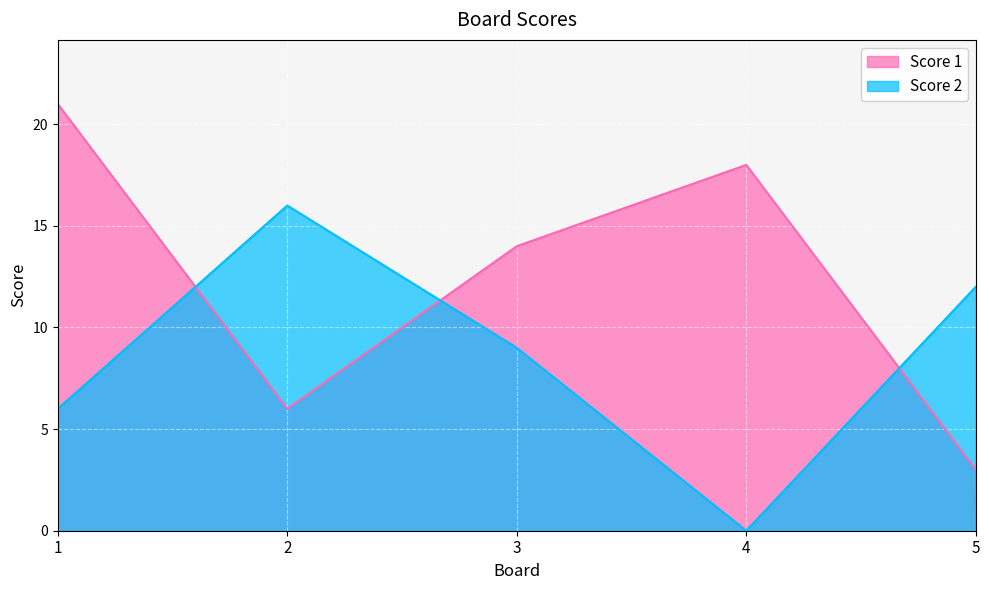

What is the value of the Score 1 point at the 4th from the left?

18